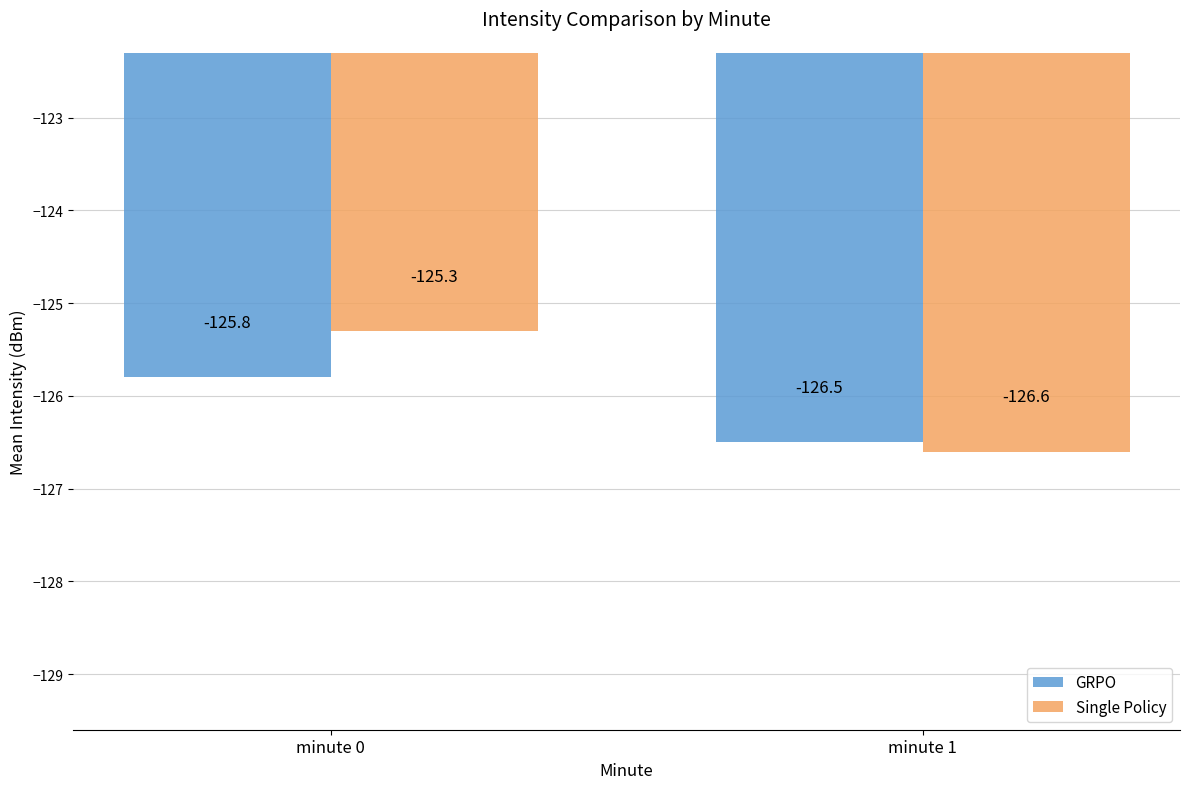

How many bars are there in each group?

2